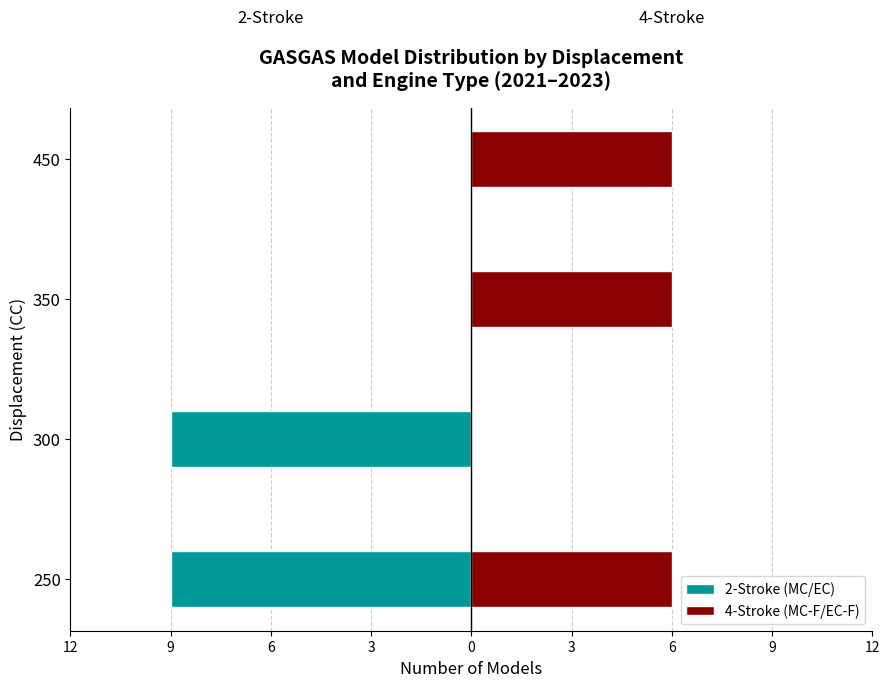

How many data points in 4-Stroke (MC-F/EC-F) are less than 6?

1